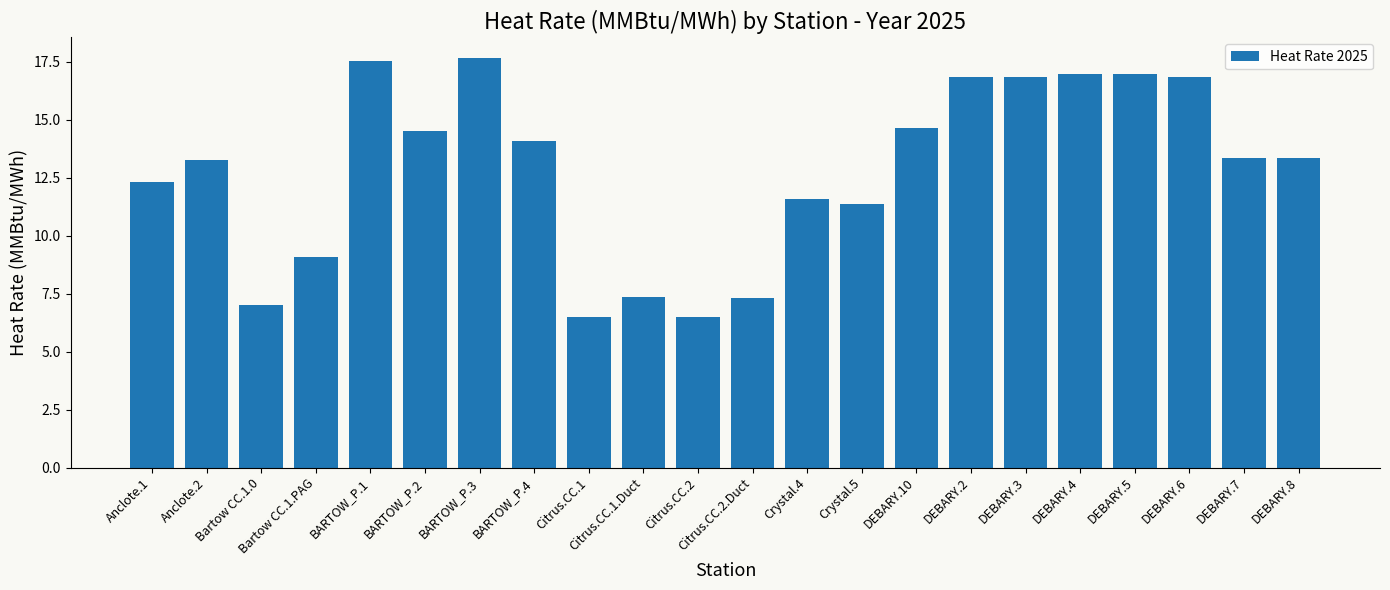

What is the difference between the second highest and minimum values?

11.1